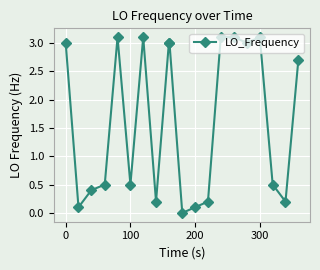

Does the chart have visible grid lines?

Yes